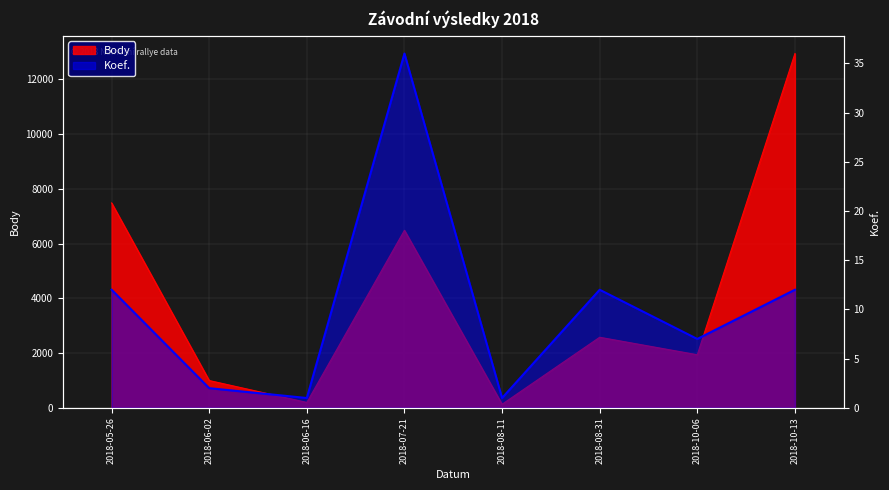

At 2018-07-21, list the series in order from largest to smallest.

Body, Koef.